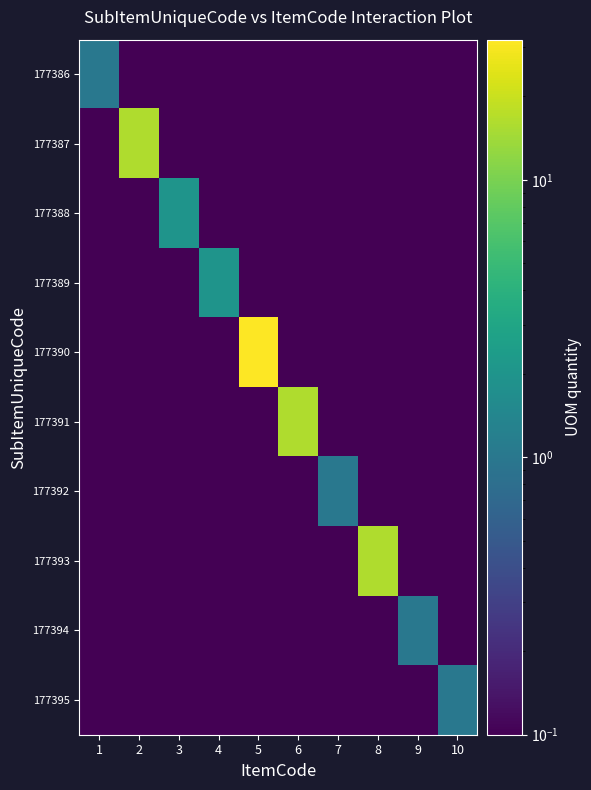

Reading right to left, transcribe all the data shown in this chart.

177386: 10=0.1	9=0.1	8=0.1	7=0.1	6=0.1	5=0.1	4=0.1	3=0.1	2=0.1	1=1.0
177387: 10=0.1	9=0.1	8=0.1	7=0.1	6=0.1	5=0.1	4=0.1	3=0.1	2=16.0	1=0.1
177388: 10=0.1	9=0.1	8=0.1	7=0.1	6=0.1	5=0.1	4=0.1	3=2.0	2=0.1	1=0.1
177389: 10=0.1	9=0.1	8=0.1	7=0.1	6=0.1	5=0.1	4=2.0	3=0.1	2=0.1	1=0.1
177390: 10=0.1	9=0.1	8=0.1	7=0.1	6=0.1	5=32.0	4=0.1	3=0.1	2=0.1	1=0.1
177391: 10=0.1	9=0.1	8=0.1	7=0.1	6=16.0	5=0.1	4=0.1	3=0.1	2=0.1	1=0.1
177392: 10=0.1	9=0.1	8=0.1	7=1.0	6=0.1	5=0.1	4=0.1	3=0.1	2=0.1	1=0.1
177393: 10=0.1	9=0.1	8=16.0	7=0.1	6=0.1	5=0.1	4=0.1	3=0.1	2=0.1	1=0.1
177394: 10=0.1	9=1.0	8=0.1	7=0.1	6=0.1	5=0.1	4=0.1	3=0.1	2=0.1	1=0.1
177395: 10=1.0	9=0.1	8=0.1	7=0.1	6=0.1	5=0.1	4=0.1	3=0.1	2=0.1	1=0.1